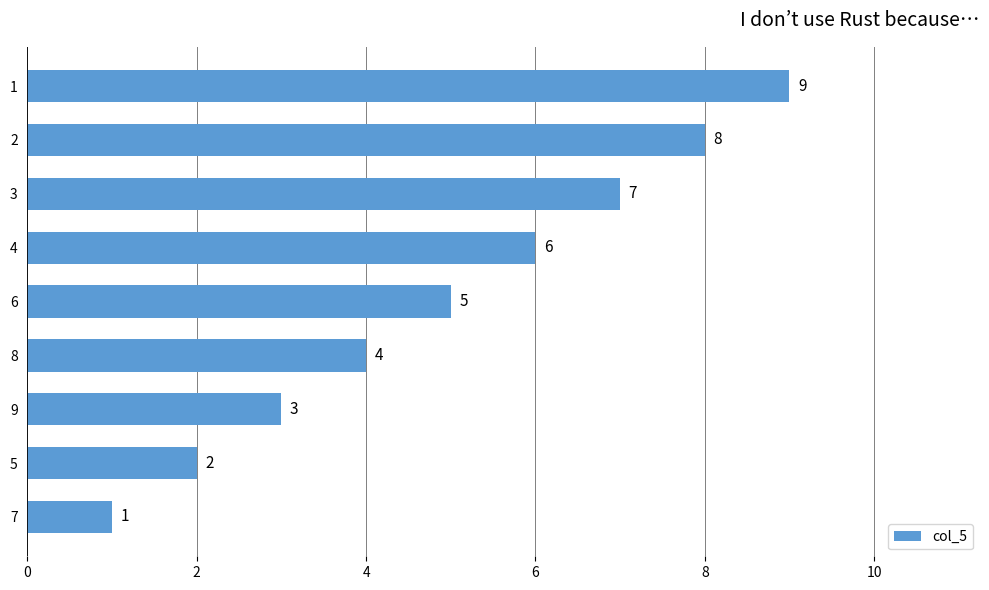

Count the number of data series in this chart.

1